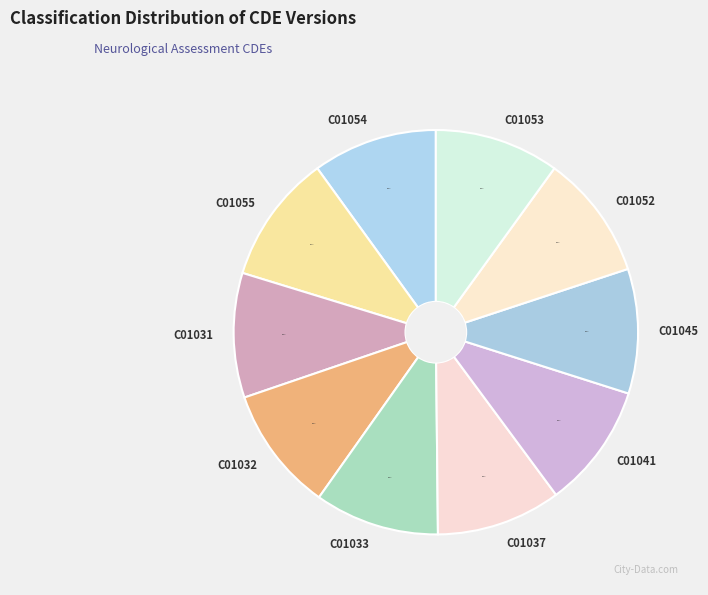

What is the ratio of the value at C01045 to the value at C01033?

1.0